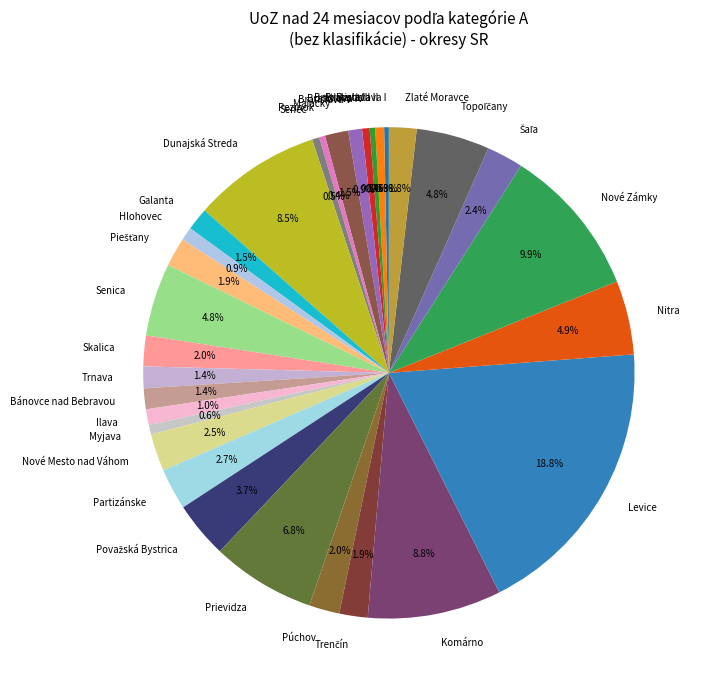

Does any single category account for the majority?

No